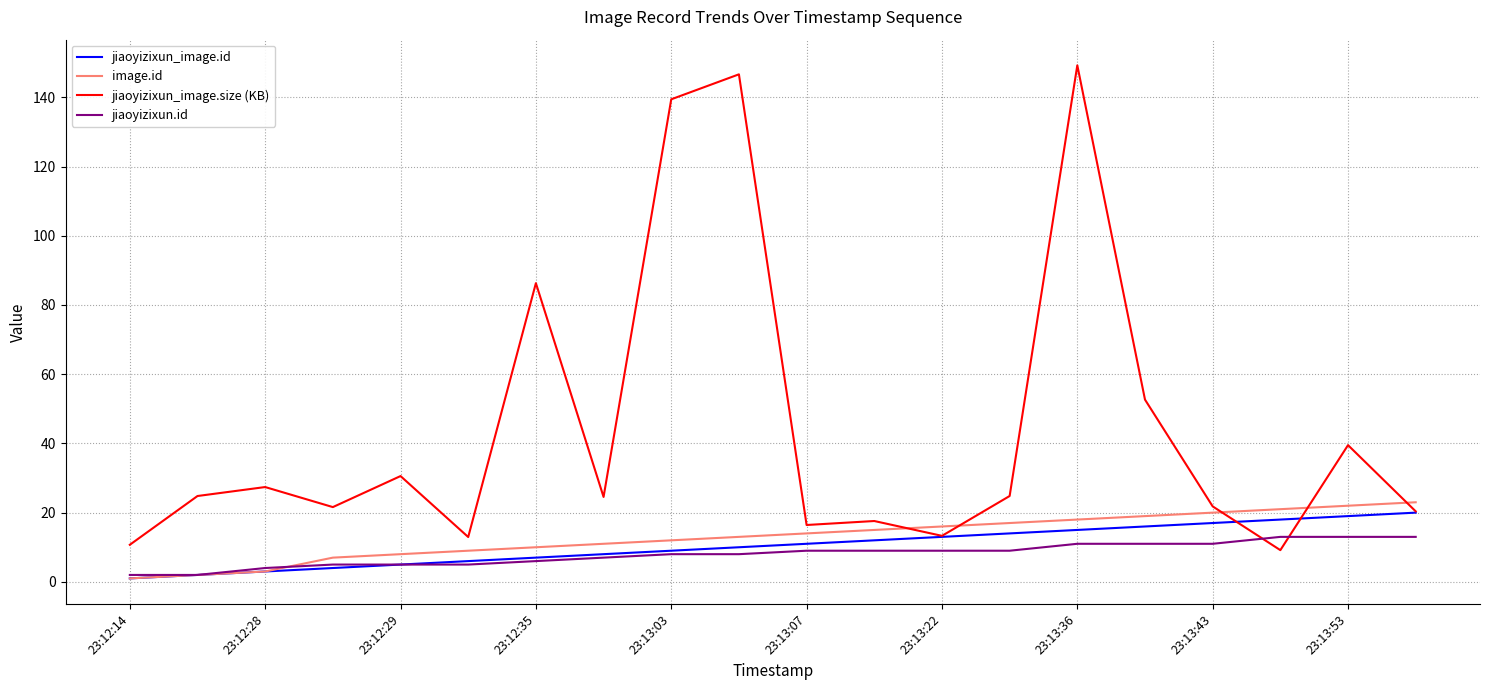

What is the difference between the maximum and minimum values in the jiaoyizixun_image.size (KB) series?

140.1